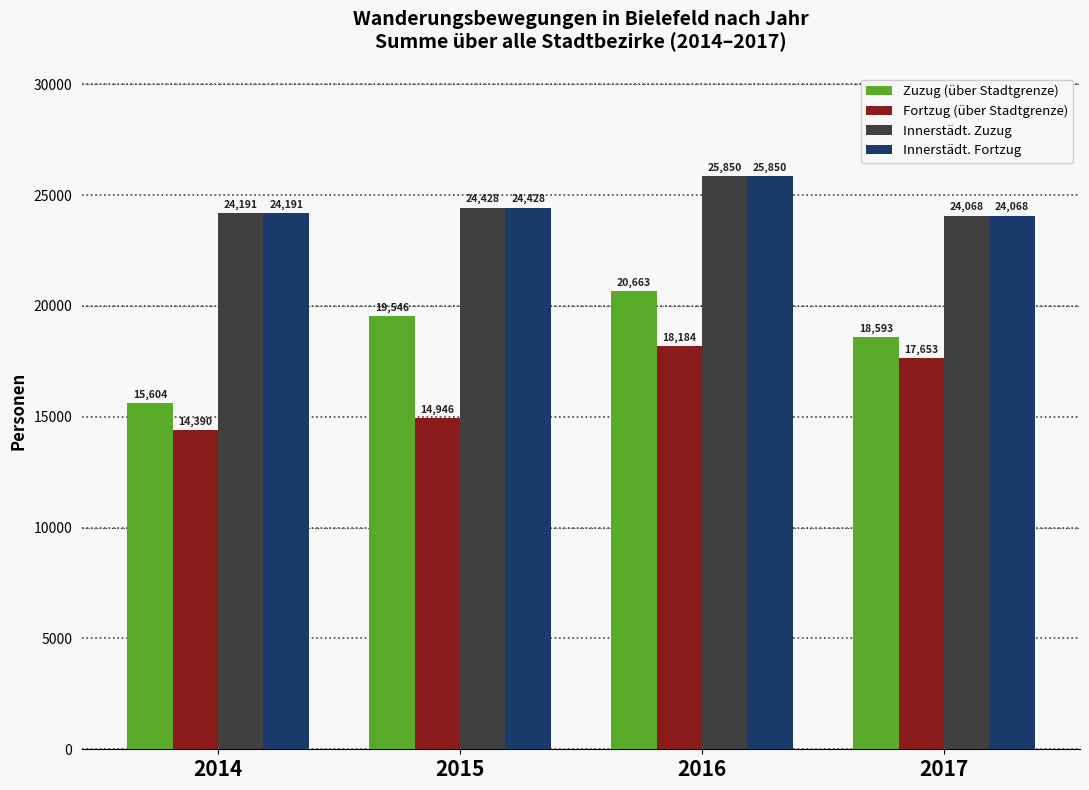

Rank the categories by Innerstädt. Zuzug value from lowest to highest.

2017, 2014, 2015, 2016